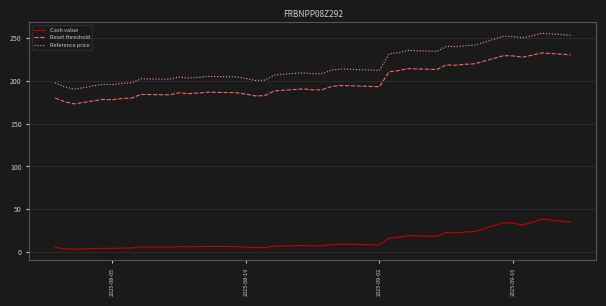

Which series has the largest total across all categories?

Reference price